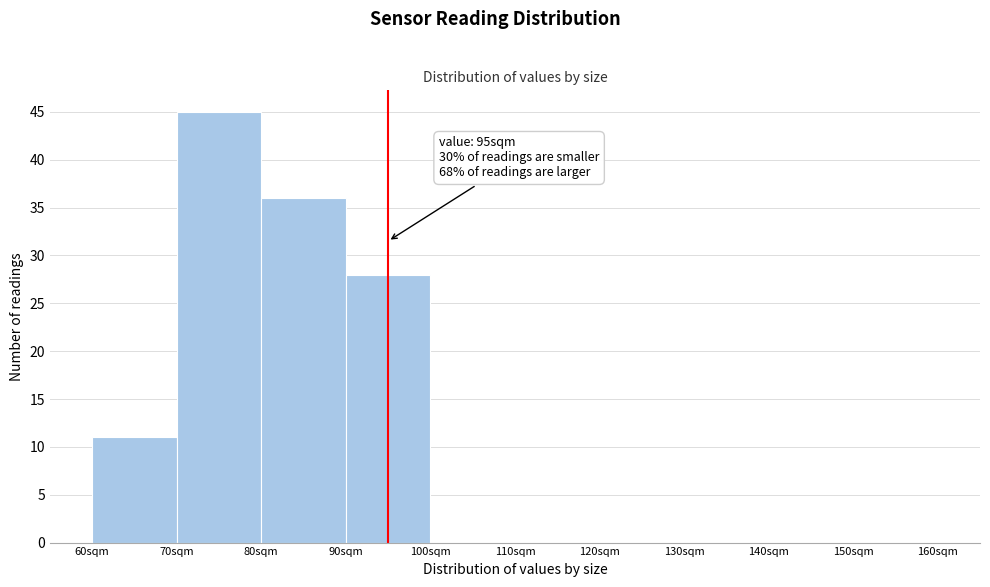

Over which range of the x-axis is the bar tallest?

70 to 80